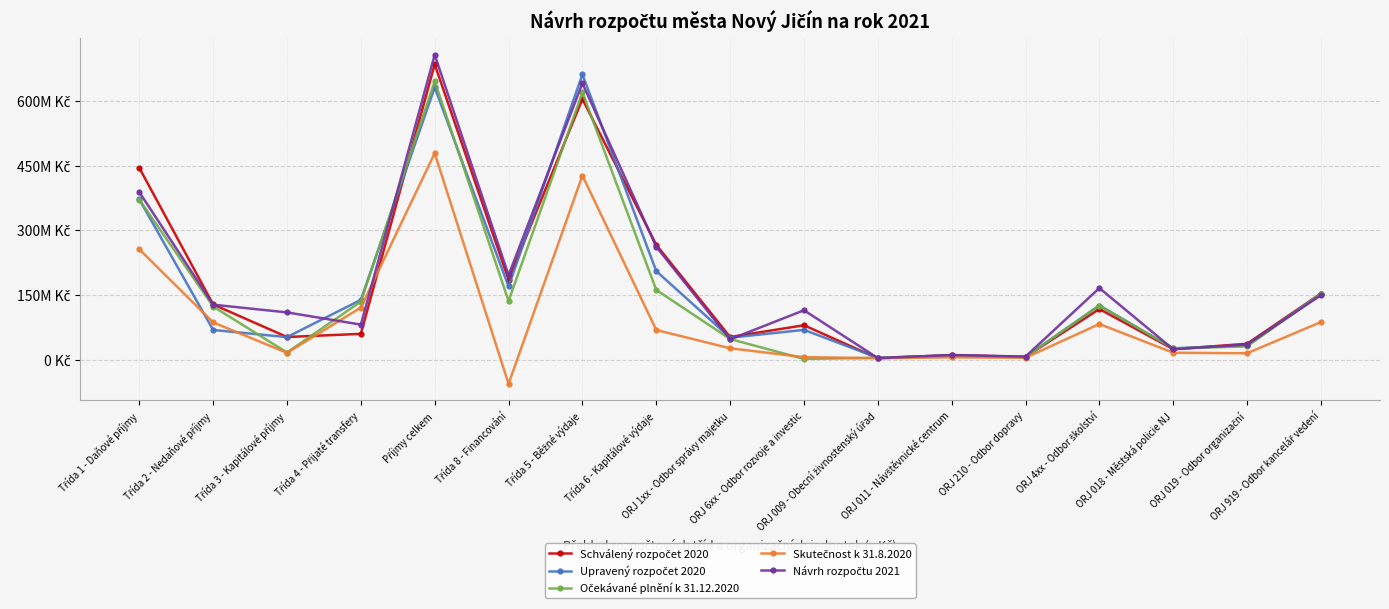

Reading left to right, transcribe all the data shown in this chart.

Schválený rozpočet 2020: 444580702.0	127930181.0	52475517.0	59771600.0	684761000.0	185331265.0	603990895.0	266098370.0	52448677.0	79701343.0	3086000.0	10612697.0	6426417.0	117286140.0	24216100.0	36789421.0	153267660.0
Upravený rozpočet 2020: 371511957.4	68787440.5	52226112.7	138526988.8	631052499.4	169553420.9	661093281.4	205239505.0	50917338.0	69000343.0	4456000.0	9354593.0	6357417.0	125496783.3	26216100.0	33301421.0	152405979.0
Očekávané plnění k 31.12.2020: 370879661.4	123158006.5	16516319.7	134539129.3	645093117.0	135875963.6	619317145.5	161651935.1	47778764.6	1689192.2	4273000.0	9354593.0	6413417.0	125496783.3	26000000.0	30587183.1	152405979.0
Skutečnost k 31.8.2020: 255798528.7	86272625.2	15702229.9	120624289.9	478397673.7	-56083079.1	426567811.6	68757015.6	26310888.5	5818563.0	3290243.0	5300735.5	4365980.8	82606294.4	16002050.3	14768627.6	87122082.0
Návrh rozpočtu 2021: 388416000.0	127407541.3	109511899.3	81229895.7	706565336.3	195741180.5	640650917.1	261655599.6	47057788.3	114484000.0	3640000.0	10752956.0	7038417.0	165843398.8	24084500.0	34895800.0	149365960.0